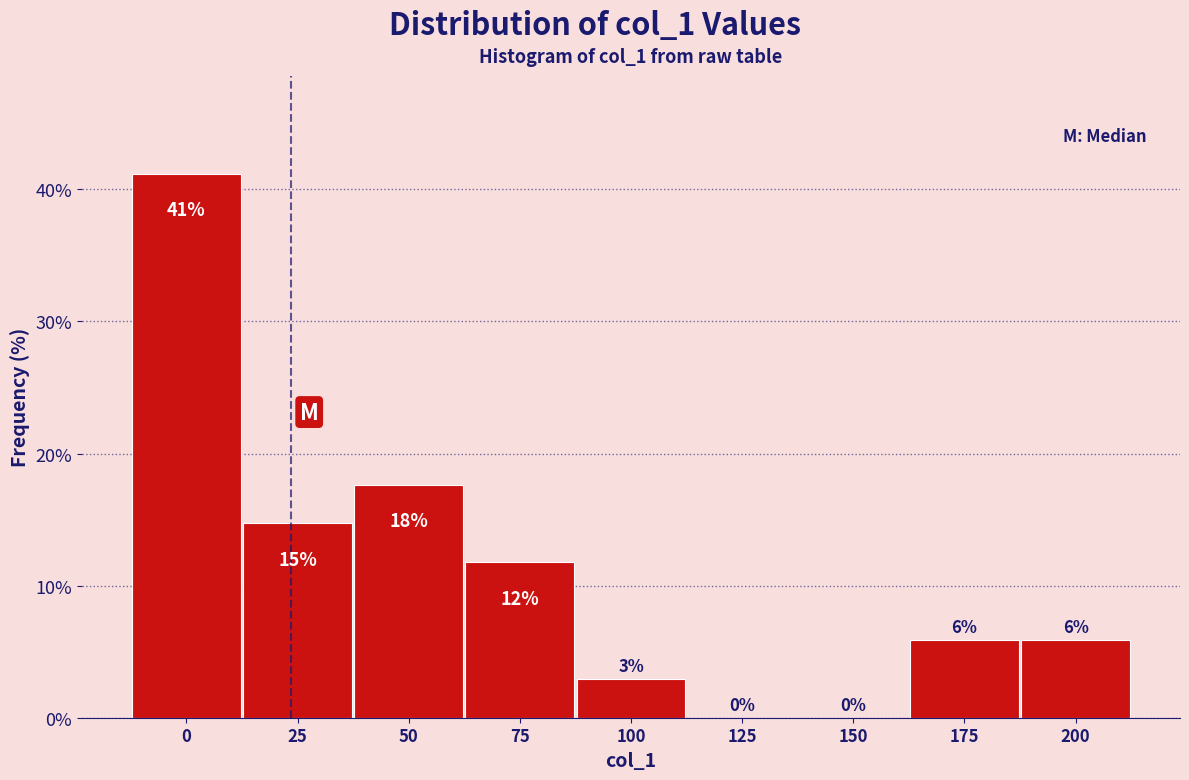

Are the bars horizontal?

No